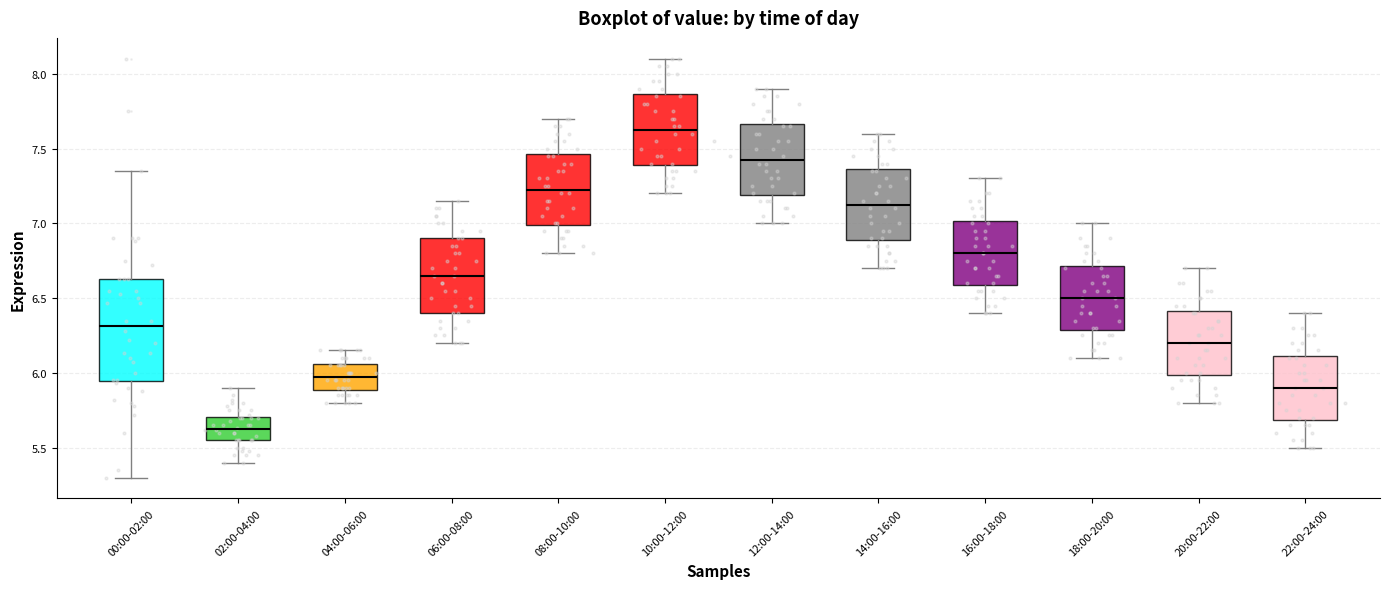

Reading left to right, read every box against the y-axis: the position of its median line, the range the box covers, and the ends of its whiskers. The values are not printed on the chart, so give them approximately, as read against the axis.

00:00-02:00: median 6.30, box 5.95 to 6.65, whiskers 5.30 to 7.35
02:00-04:00: median 5.65, box 5.55 to 5.70, whiskers 5.40 to 5.90
04:00-06:00: median 6.00, box 5.90 to 6.05, whiskers 5.80 to 6.15
06:00-08:00: median 6.65, box 6.40 to 6.90, whiskers 6.20 to 7.15
08:00-10:00: median 7.25, box 7.00 to 7.45, whiskers 6.80 to 7.70
10:00-12:00: median 7.65, box 7.40 to 7.85, whiskers 7.20 to 8.10
12:00-14:00: median 7.45, box 7.20 to 7.65, whiskers 7.00 to 7.90
14:00-16:00: median 7.15, box 6.90 to 7.35, whiskers 6.70 to 7.60
16:00-18:00: median 6.80, box 6.60 to 7.00, whiskers 6.40 to 7.30
18:00-20:00: median 6.50, box 6.30 to 6.70, whiskers 6.10 to 7.00
20:00-22:00: median 6.20, box 6.00 to 6.40, whiskers 5.80 to 6.70
22:00-24:00: median 5.90, box 5.70 to 6.10, whiskers 5.50 to 6.40